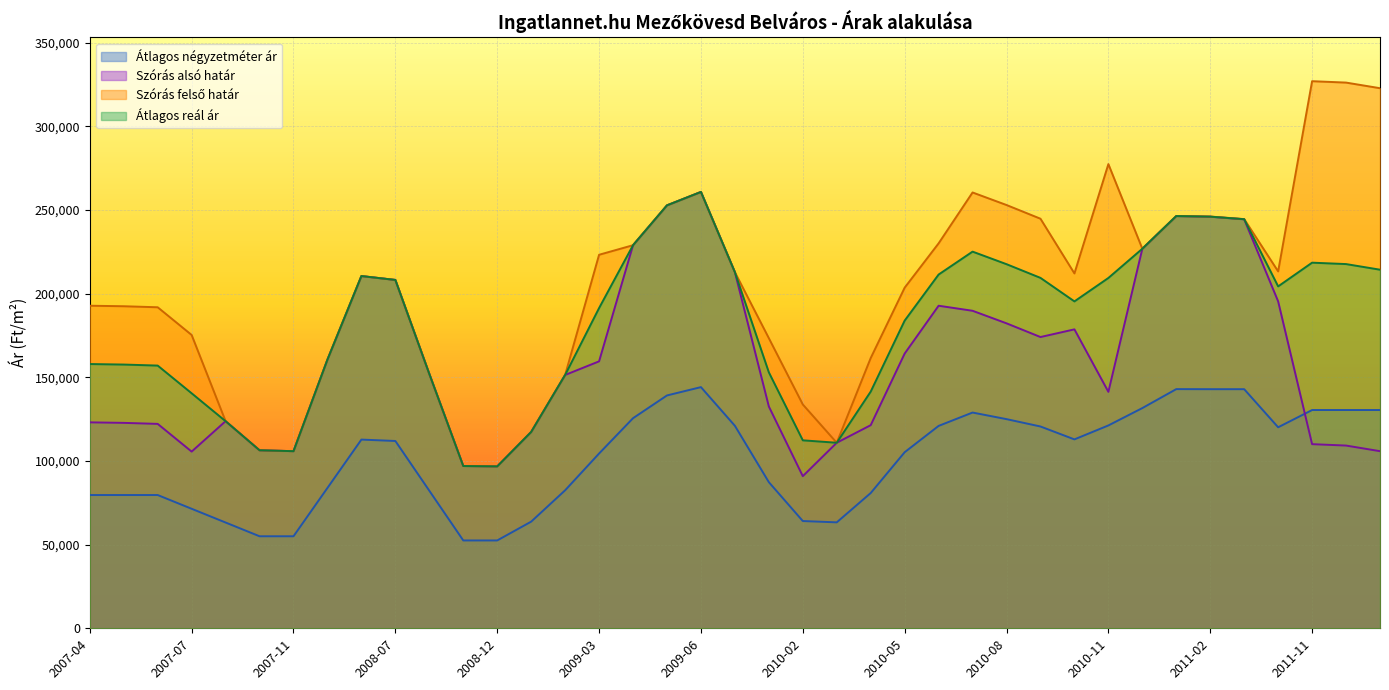

What is the label of the 18th point from the right?

2010-02